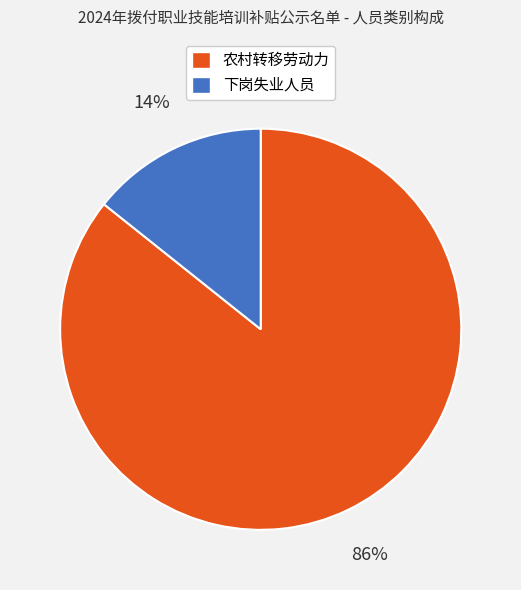

Which slice is the largest?

农村转移劳动力